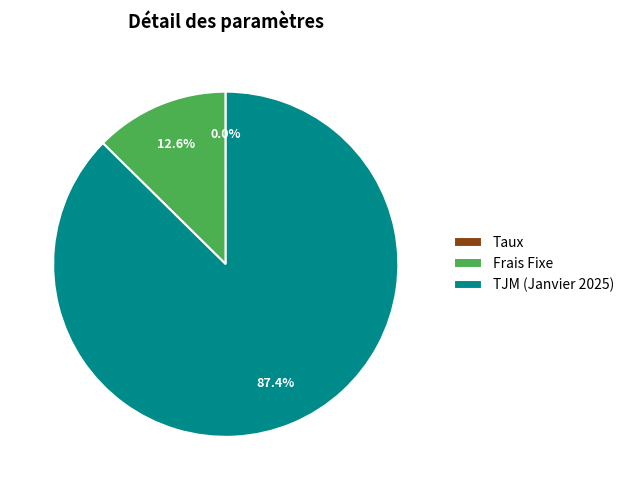

Which slice represents more than half of the pie?

TJM (Janvier 2025)